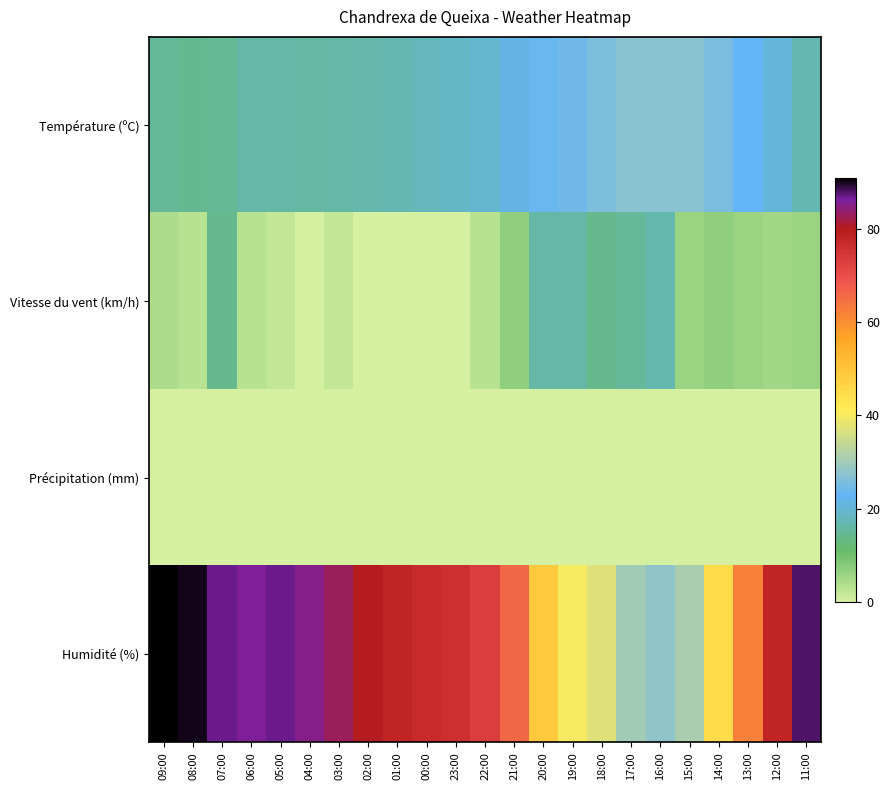

Reading left to right, list all the values displayed in this chart.

Température (ºC): 09:00=15.0	08:00=14.5	07:00=14.9	06:00=16.1	05:00=16.0	04:00=15.9	03:00=16.2	02:00=16.7	01:00=17.1	00:00=17.8	23:00=18.8	22:00=19.9	21:00=21.5	20:00=23.7	19:00=24.2	18:00=25.6	17:00=27.2	16:00=27.3	15:00=27.1	14:00=25.3	13:00=22.9	12:00=20.4	11:00=17.1
Vitesse du vent (km/h): 09:00=4.0	08:00=3.0	07:00=14.0	06:00=3.0	05:00=2.0	04:00=0.0	03:00=2.0	02:00=0.0	01:00=0.0	00:00=0.0	23:00=0.0	22:00=3.0	21:00=7.0	20:00=16.0	19:00=16.0	18:00=14.0	17:00=15.0	16:00=17.0	15:00=6.0	14:00=7.0	13:00=6.0	12:00=5.0	11:00=6.0
Précipitation (mm): 09:00=0.0	08:00=0.0	07:00=0.0	06:00=0.0	05:00=0.0	04:00=0.0	03:00=0.0	02:00=0.0	01:00=0.0	00:00=0.0	23:00=0.0	22:00=0.0	21:00=0.0	20:00=0.0	19:00=0.0	18:00=0.0	17:00=0.0	16:00=0.0	15:00=0.0	14:00=0.0	13:00=0.0	12:00=0.0	11:00=0.0
Humidité (%): 09:00=91.0	08:00=90.0	07:00=87.0	06:00=86.0	05:00=87.0	04:00=85.0	03:00=83.0	02:00=80.0	01:00=78.0	00:00=77.0	23:00=76.0	22:00=73.0	21:00=66.0	20:00=49.0	19:00=40.0	18:00=37.0	17:00=30.0	16:00=28.0	15:00=31.0	14:00=45.0	13:00=62.0	12:00=78.0	11:00=88.0